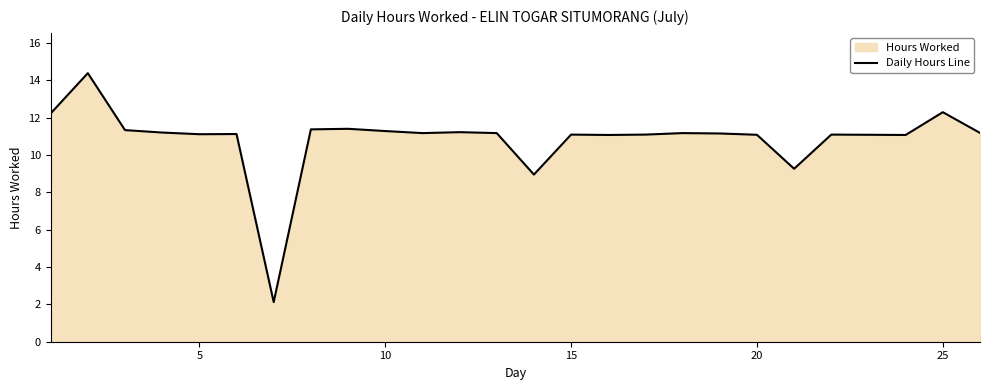

What is the sum of all values?

271.6